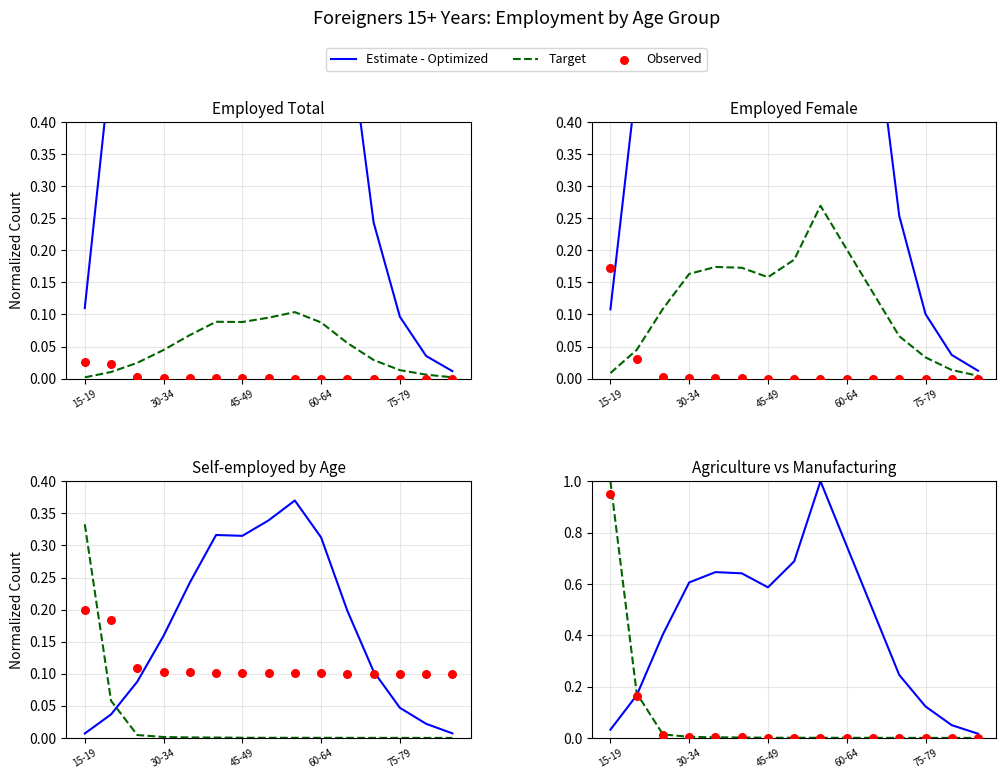

What is the total value across all series at 5?

0.6